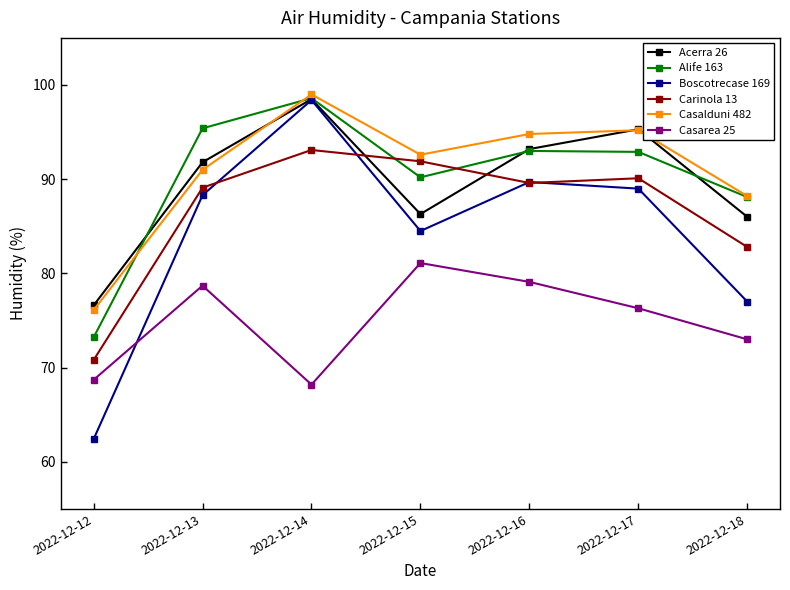

True or false: Alife 163 and Carinola 13 intersect in this chart.

True